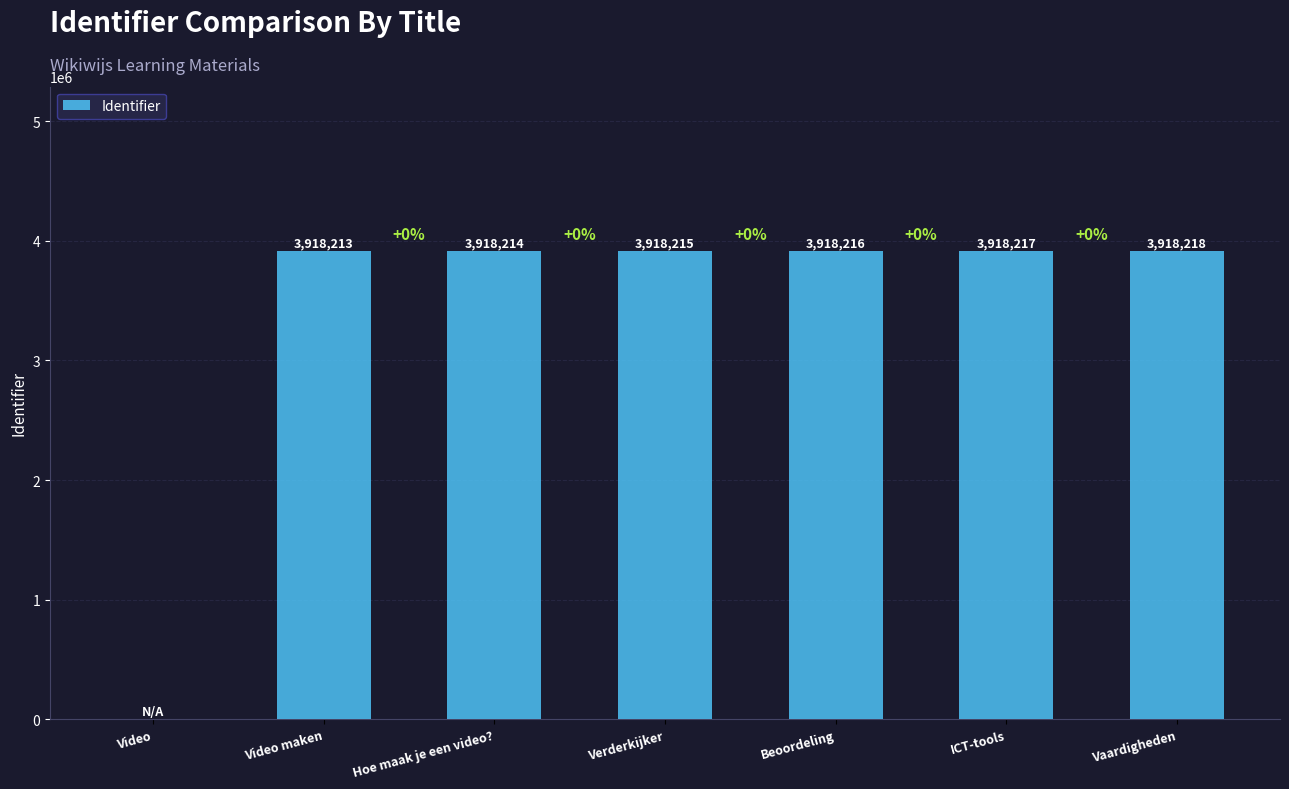

What is the maximum value shown in the chart?

3918218